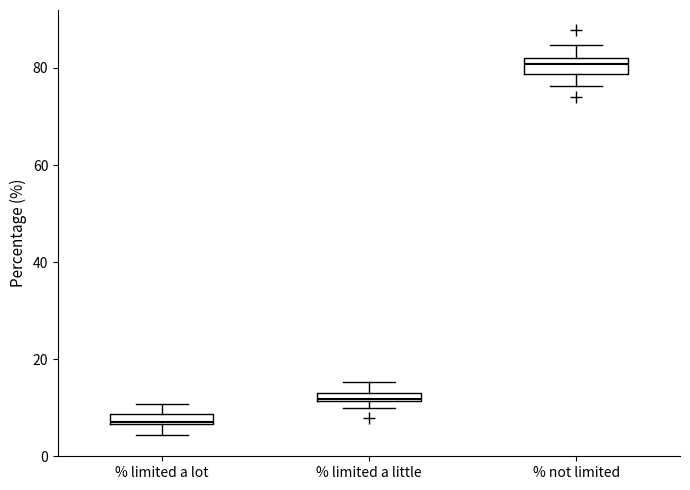

Which box has the highest median line?

% not limited